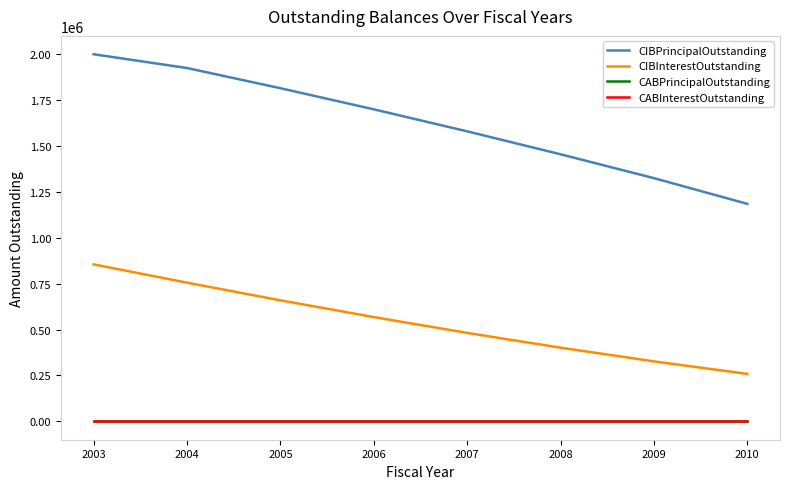

Is this an area chart (filled region under the line)?

No